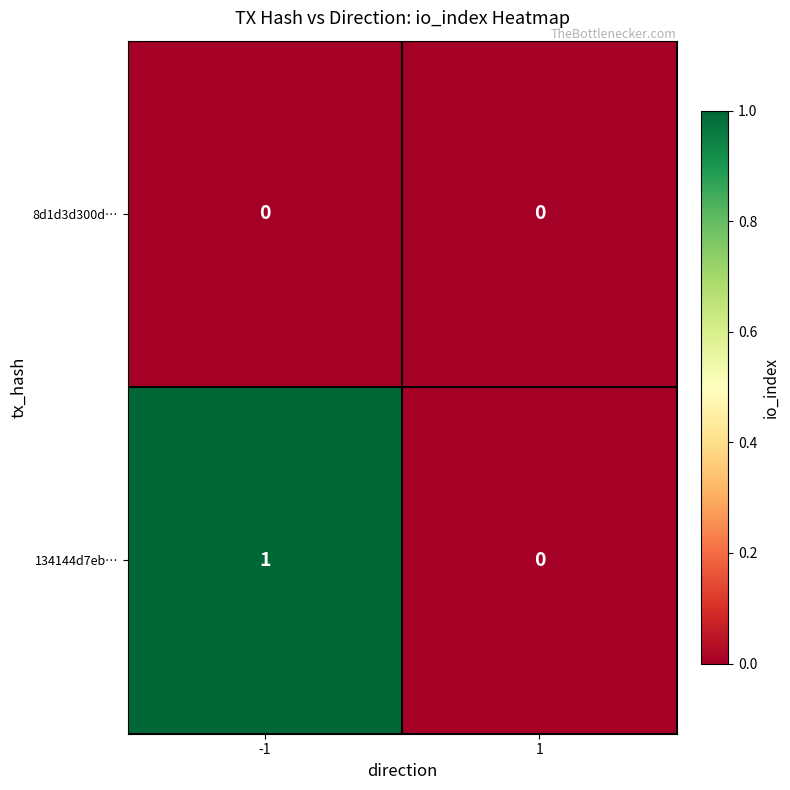

How many series are shown in this chart?

2